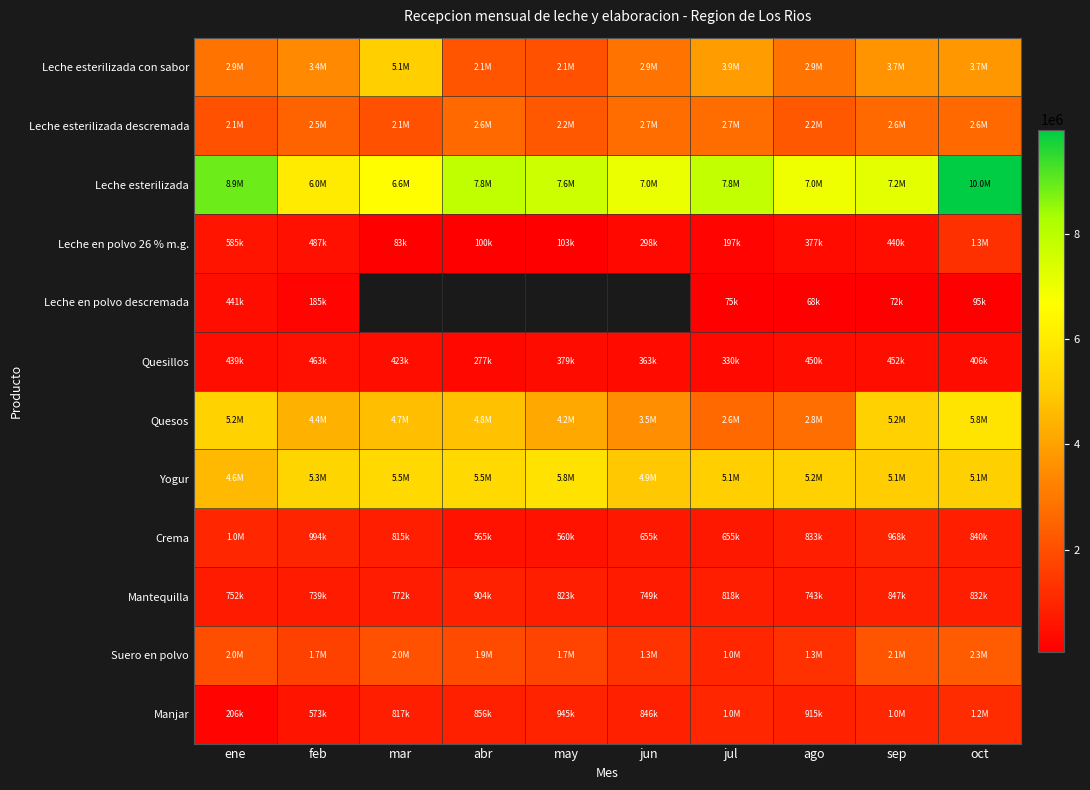

What is the maximum value for Crema?

1035451.0